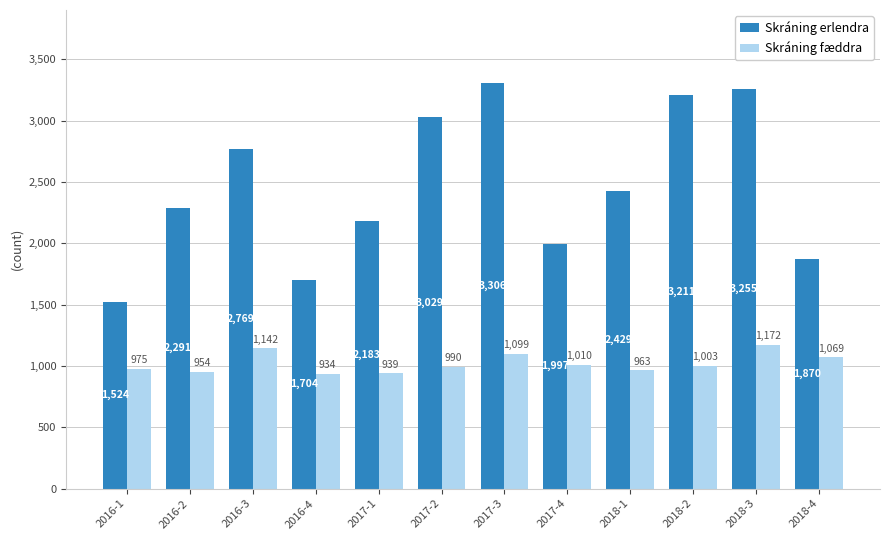

What are all the series names shown in the legend?

Skráning erlendra, Skráning fæddra